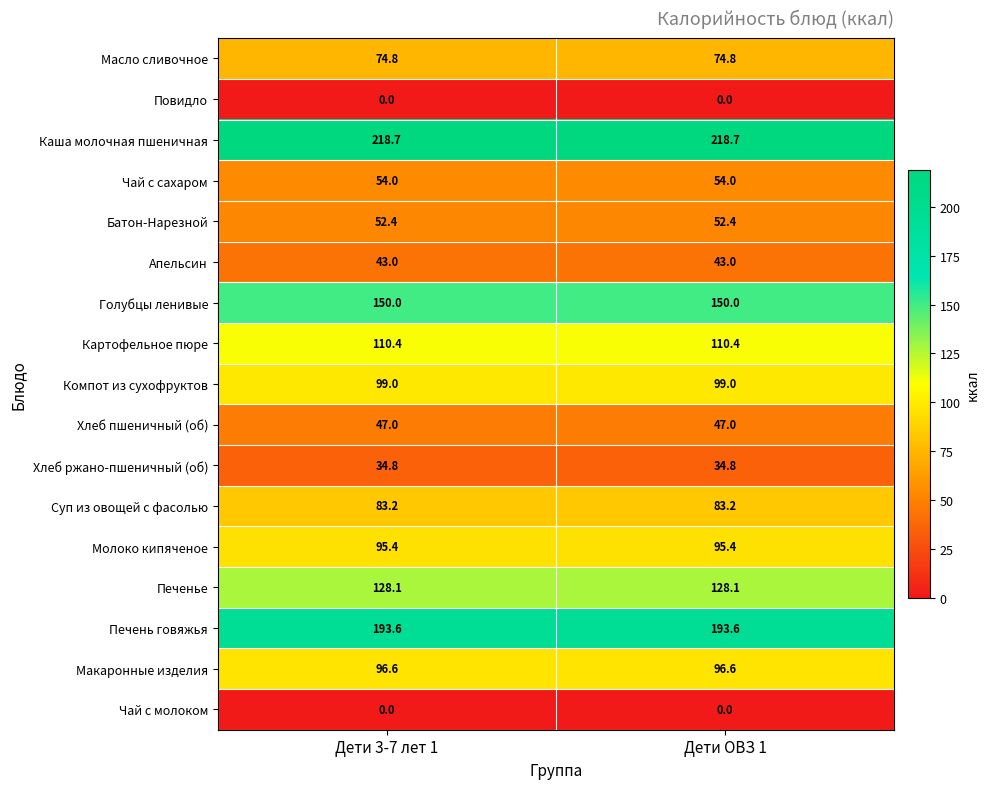

Count the number of data series in this chart.

17